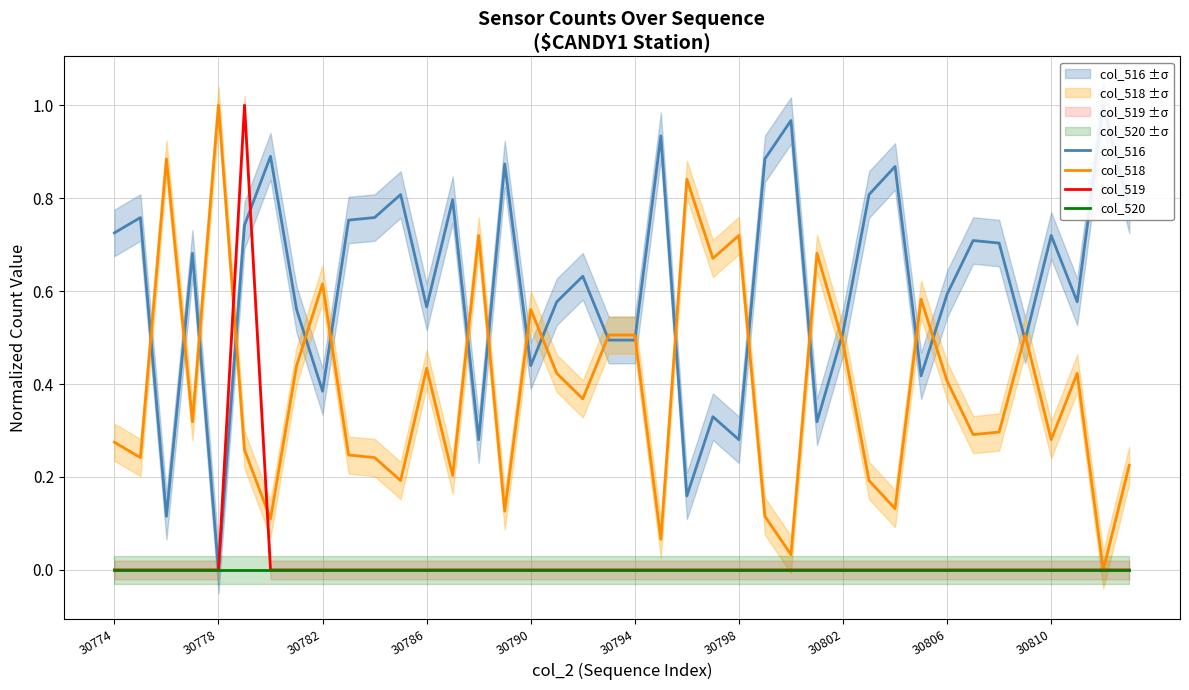

Count the number of data series in this chart.

4